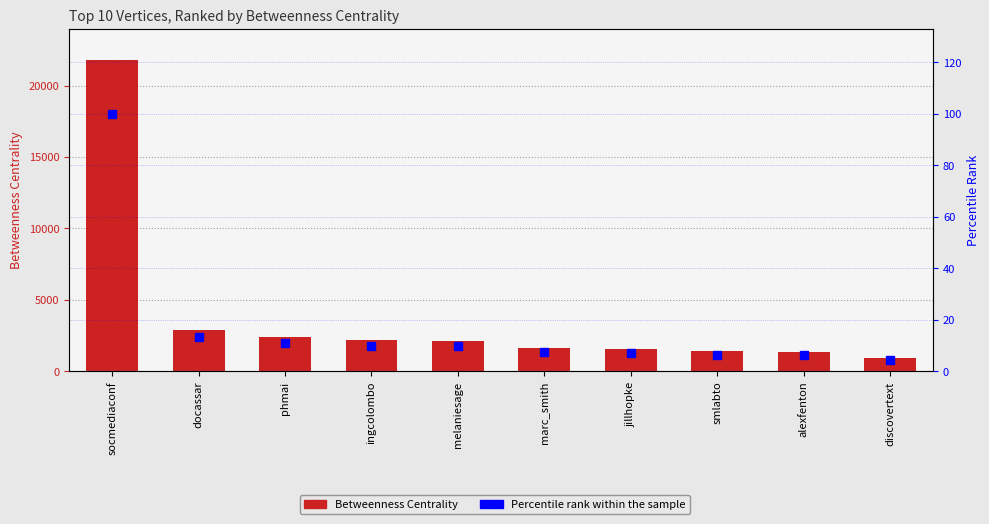

What is the minimum value shown in the chart?

4.3